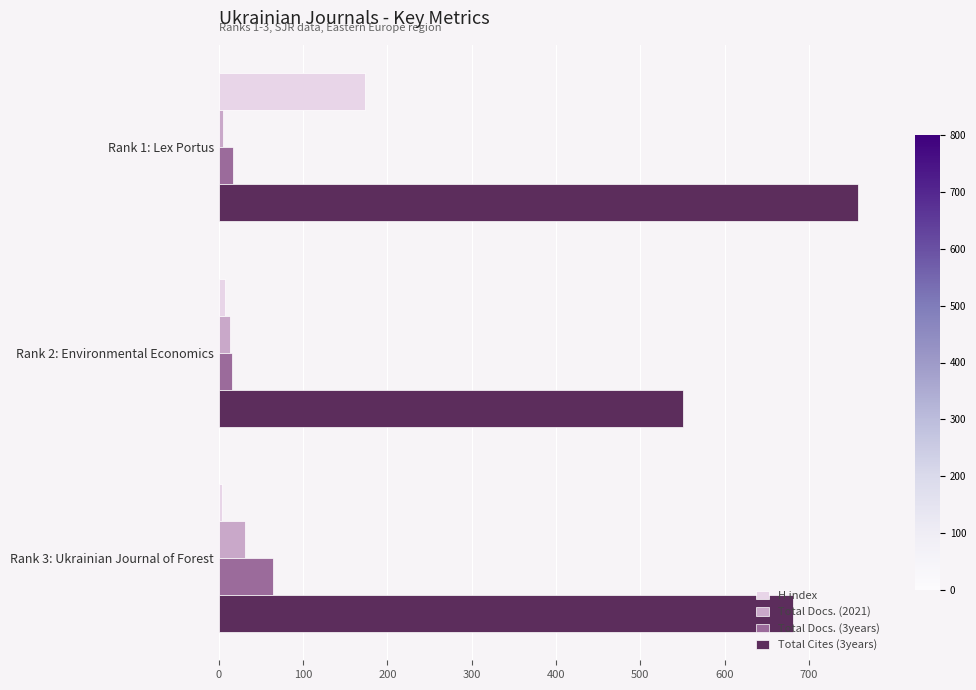

List the series in order of their peak value, lowest first.

Total Docs. (2021), Total Docs. (3years), H index, Total Cites (3years)